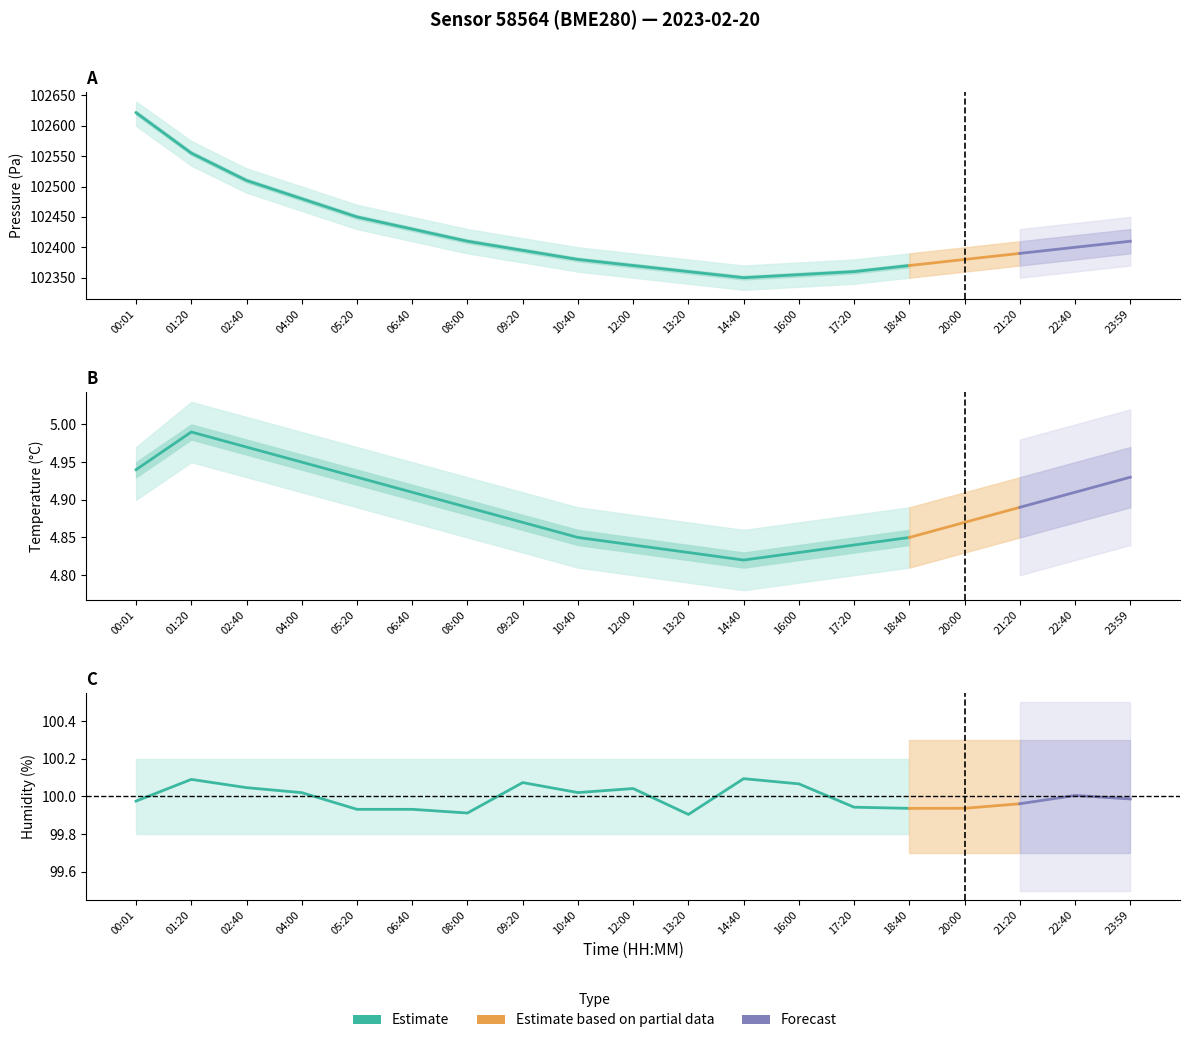

Where is the first local minimum for temperature_high?

14:40